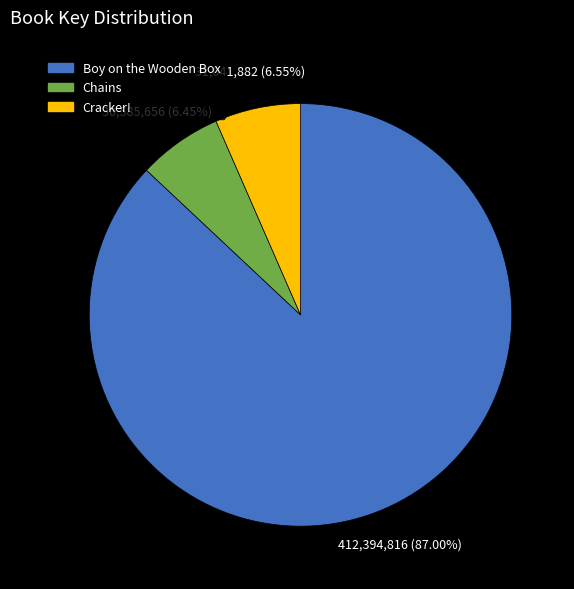

To the nearest percent, what portion does Chains represent?

6%